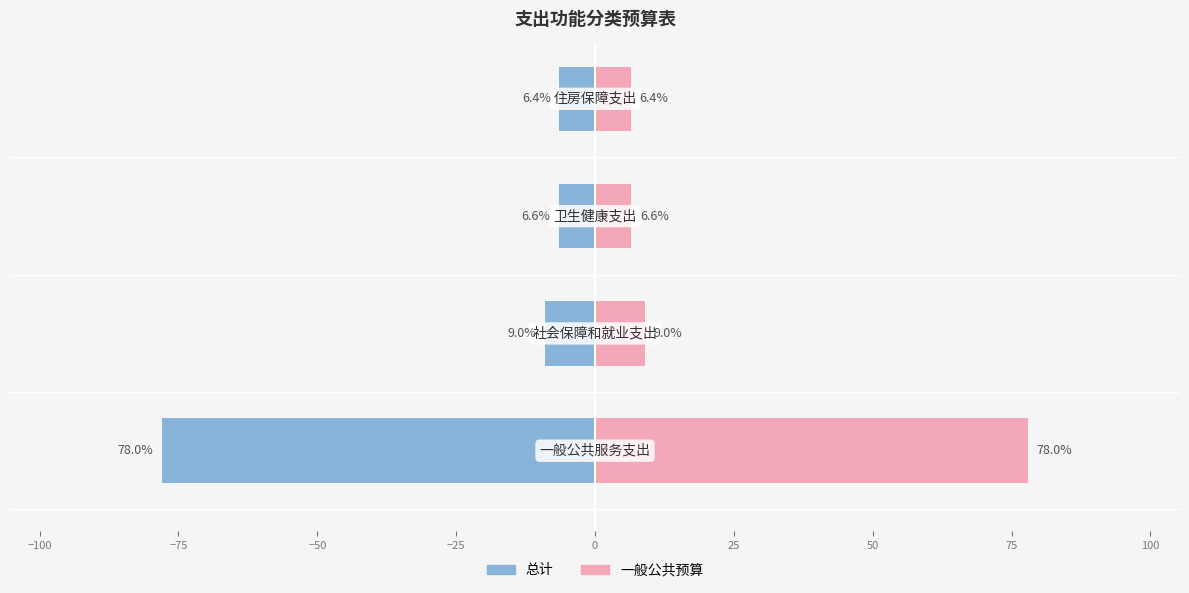

Reading left to right, transcribe all the data shown in this chart.

总计: -78.0	-9.0	-6.6	-6.4
一般公共预算: 78.0	9.0	6.6	6.4